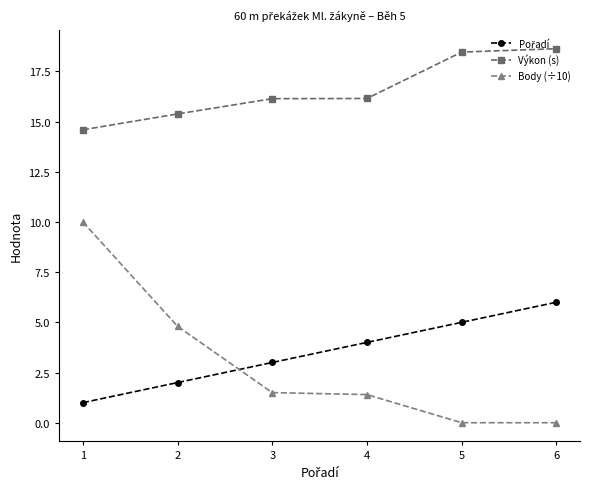

The value of Body (÷10) at 4 is 1.4. True or false?

True